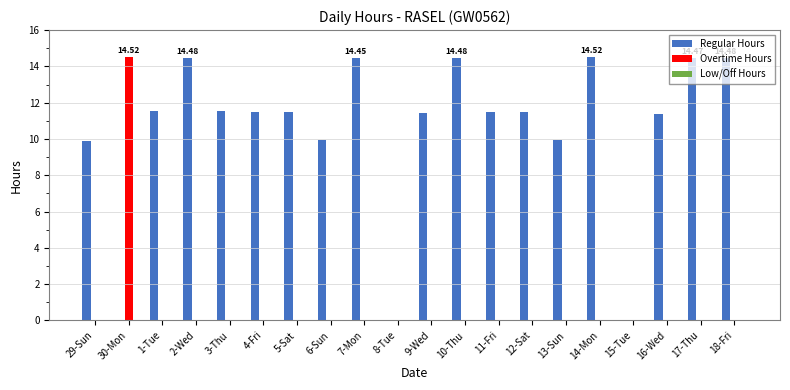

Which series changed the most between 3-Thu and 15-Tue?

Regular Hours